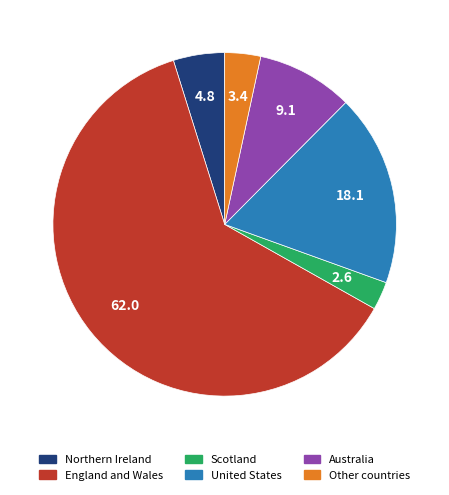

The Australia slice represents 9% of the pie. True or false?

True